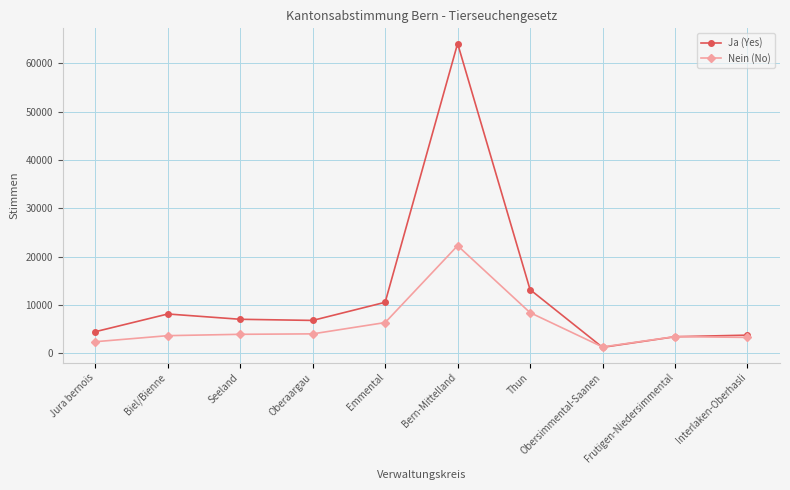

How many data points does each series have?

10